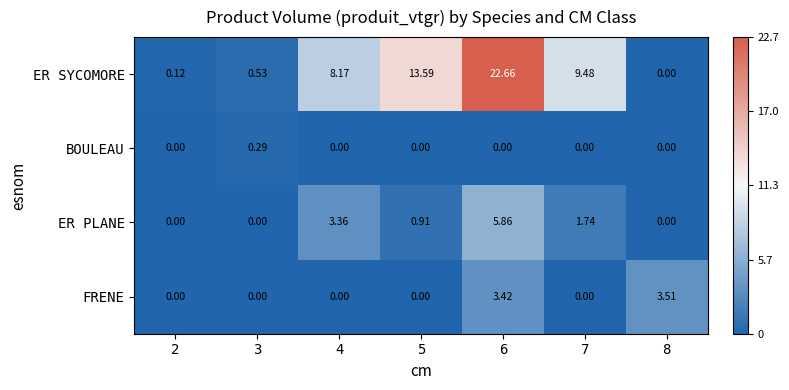

Which series changed the most between 4 and 5?

ER SYCOMORE